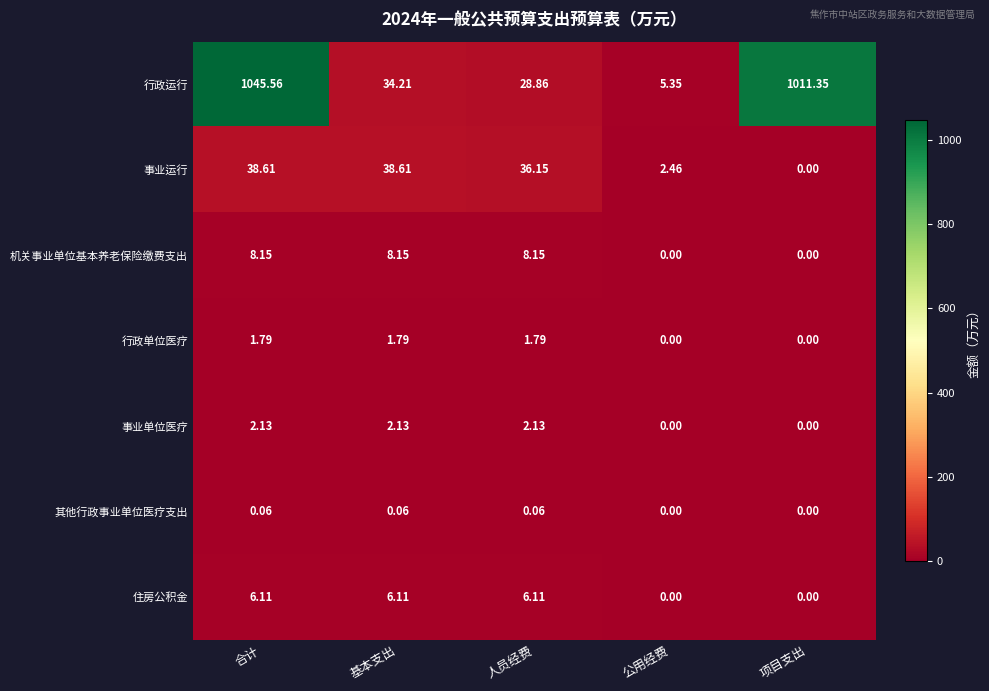

Rank the series at 人员经费 from highest to lowest value.

事业运行, 行政运行, 机关事业单位基本养老保险缴费支出, 住房公积金, 事业单位医疗, 行政单位医疗, 其他行政事业单位医疗支出